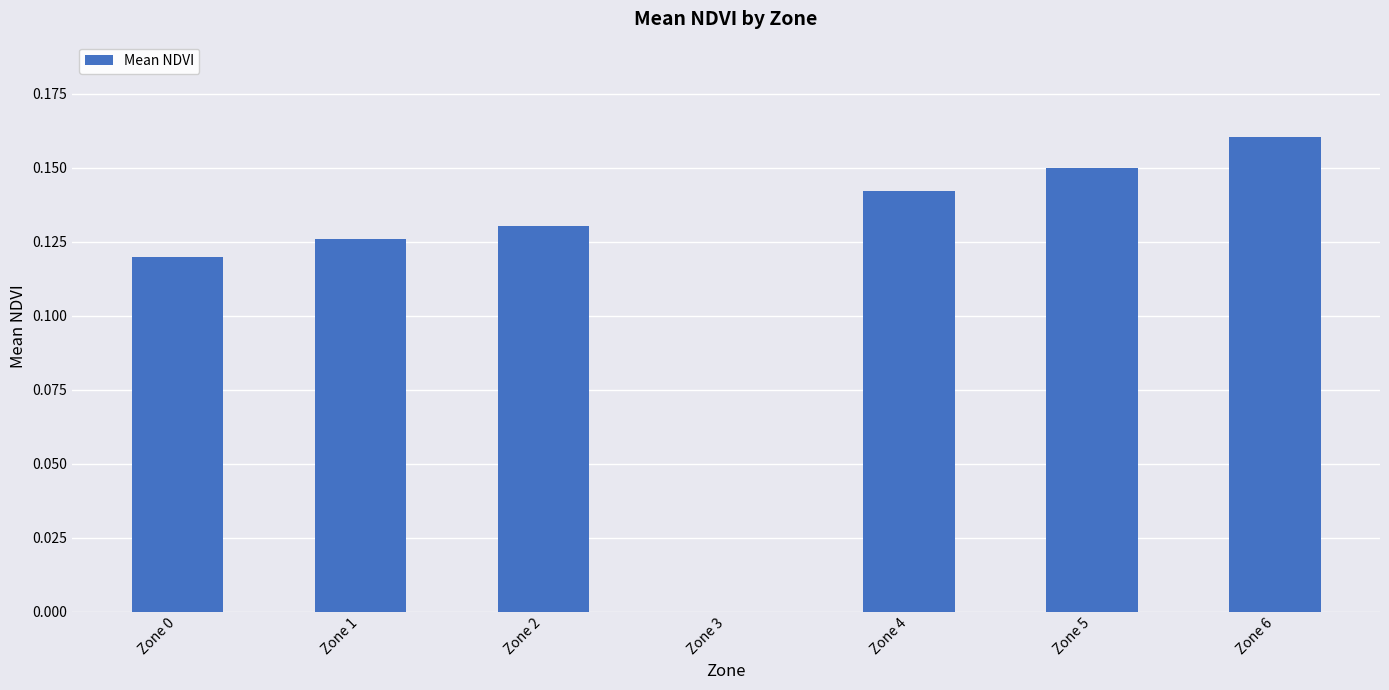

The chart shows a value of 0.2 at Zone 1. True or false?

False